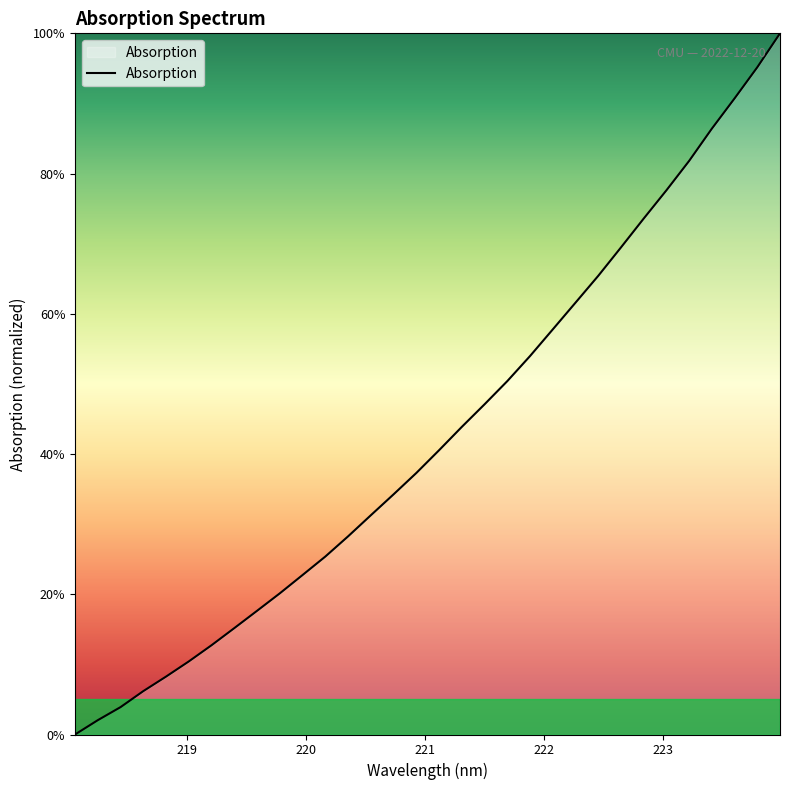

What is the greatest value displayed?

100.0